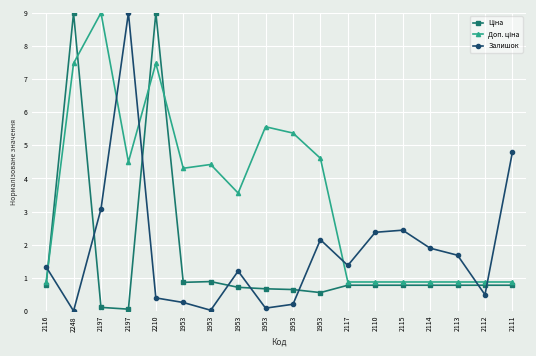

In Ціна, how many points are lower than both neighbors (excluding endpoints)?

3